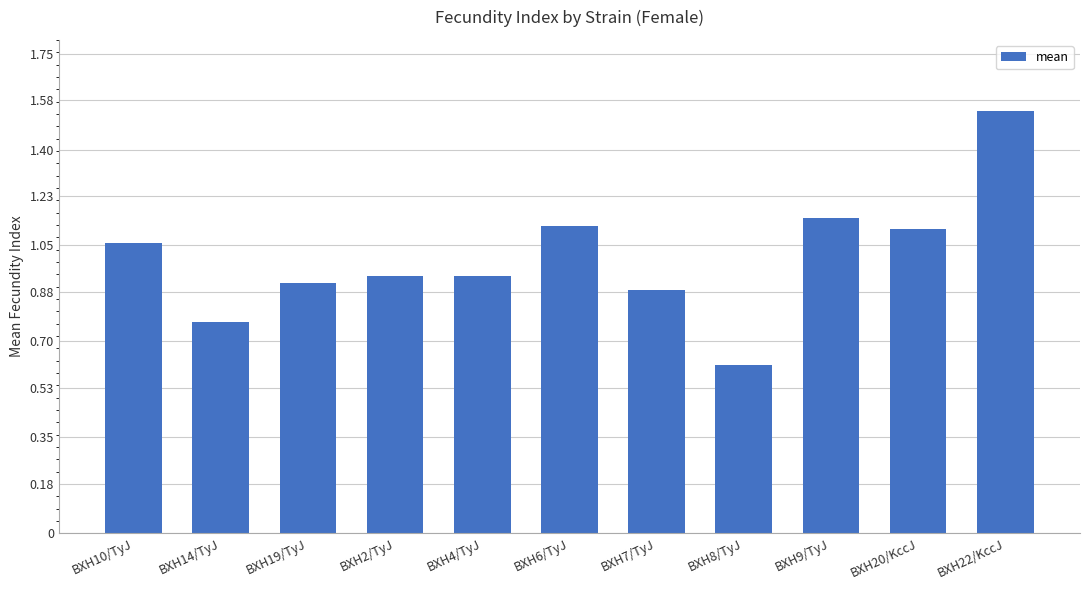

What is the approximate value at BXH8/TyJ?

0.6